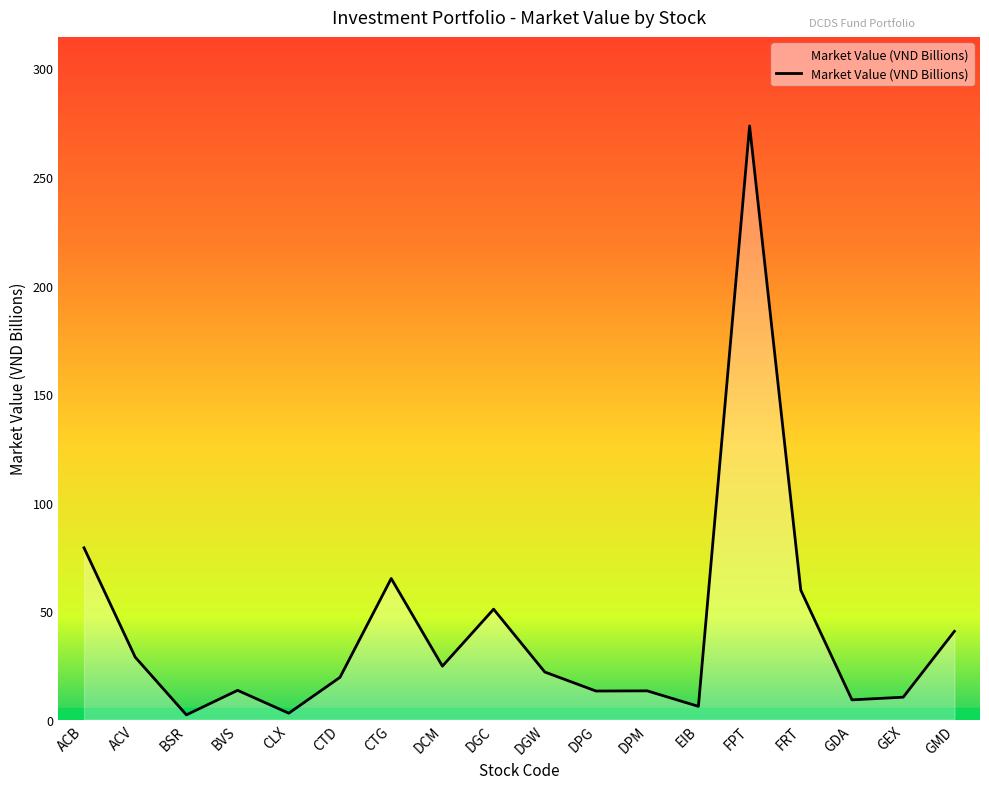

Is it true that the value at GDA is 9.1?

True